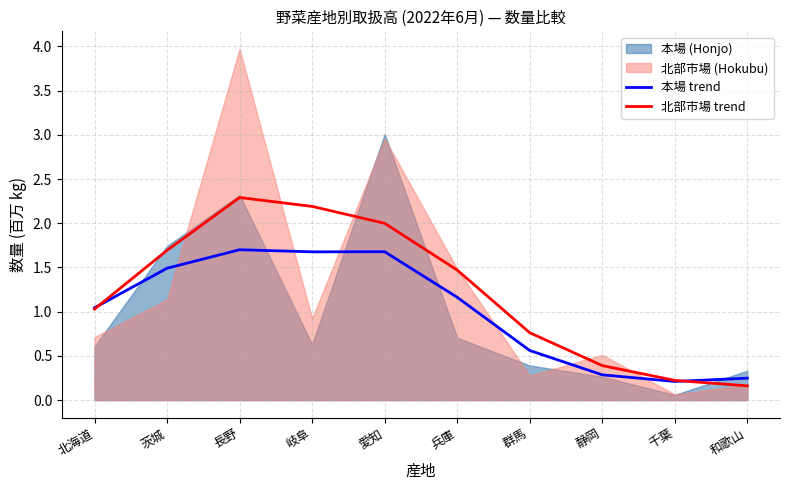

Is the value of 本場 trend at 岐阜 greater than the value of 北部市場 trend at 和歌山?

Yes